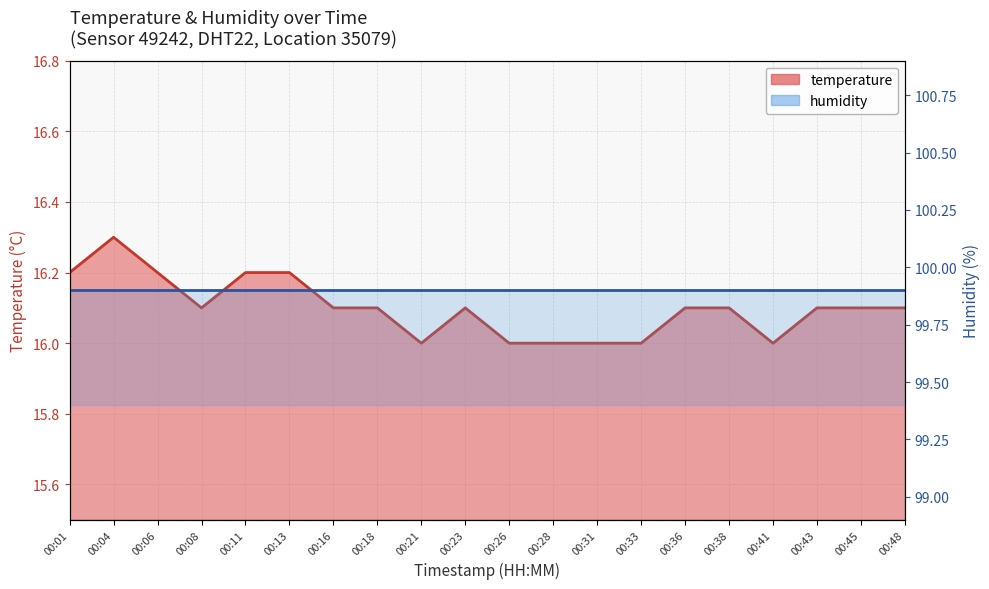

What are all the series names shown in the legend?

temperature, humidity